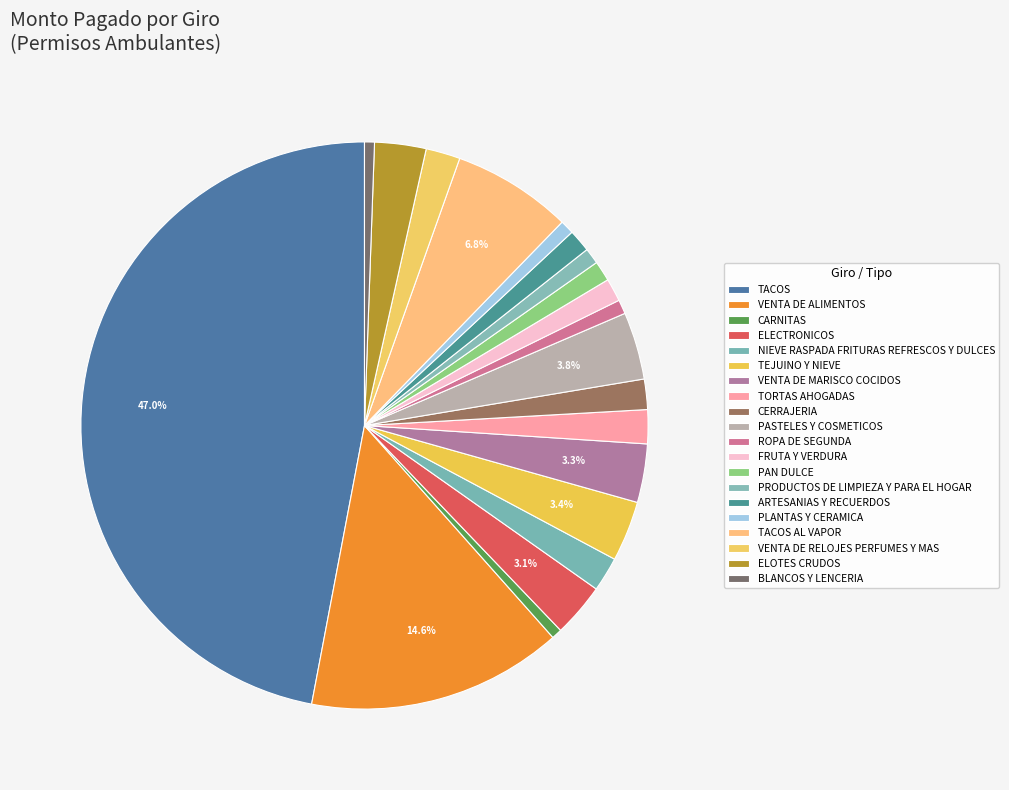

How many segments does this pie chart have?

20